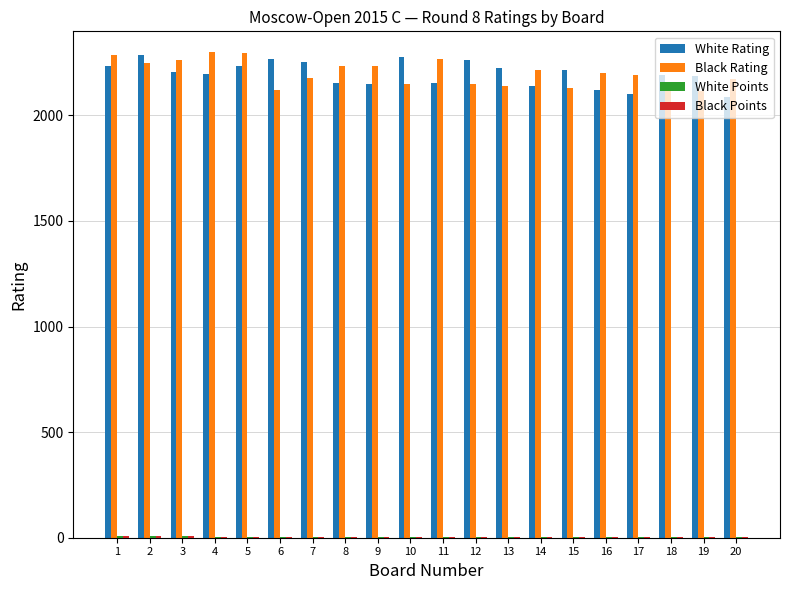

What is the difference between the Black Rating values at 19 and 5?

180.0